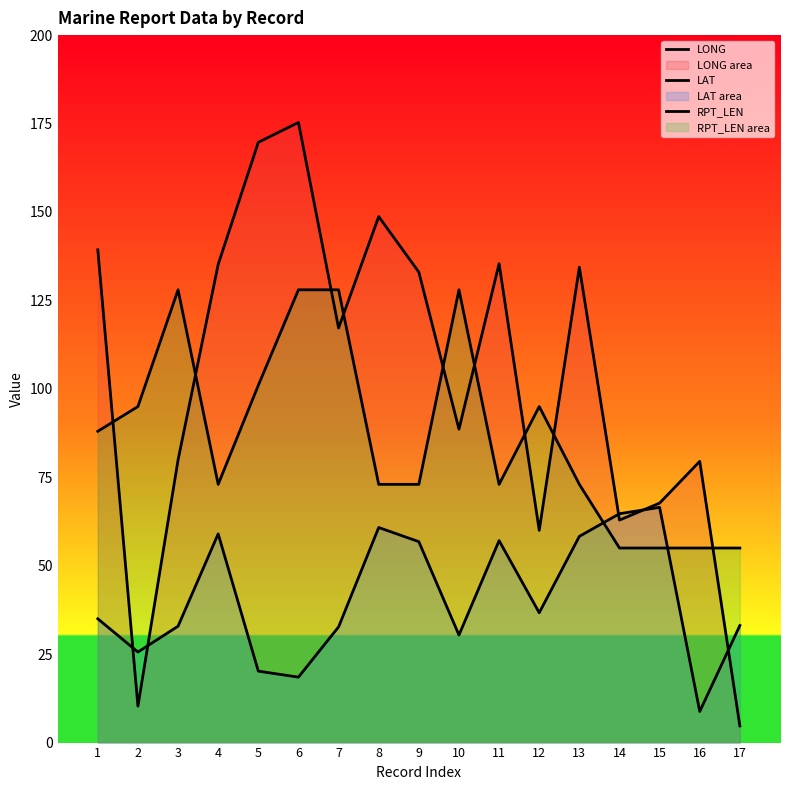

Between 7 and 3, which is larger?

7